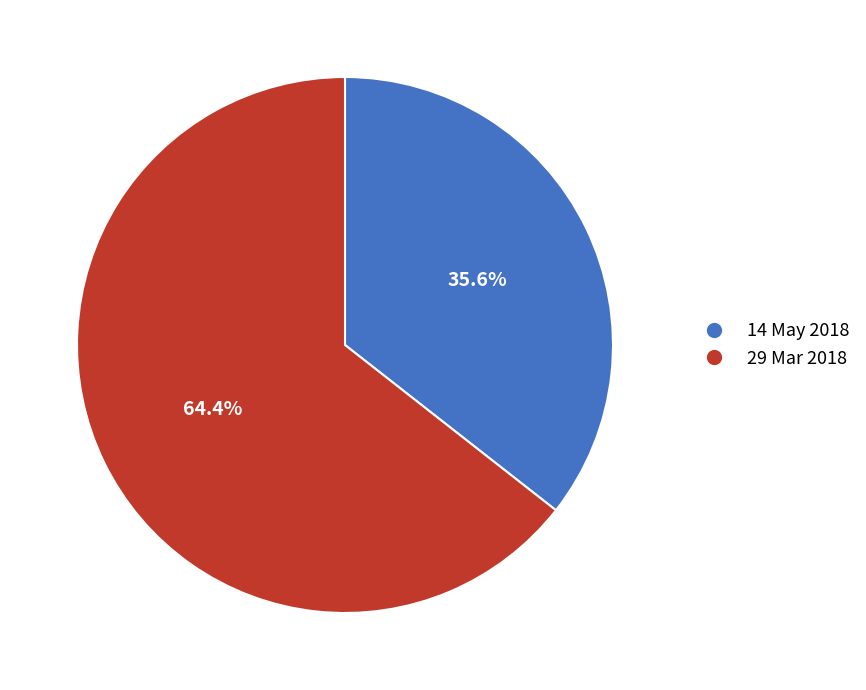

Which has a higher value, 14 May 2018 or 29 Mar 2018?

29 Mar 2018